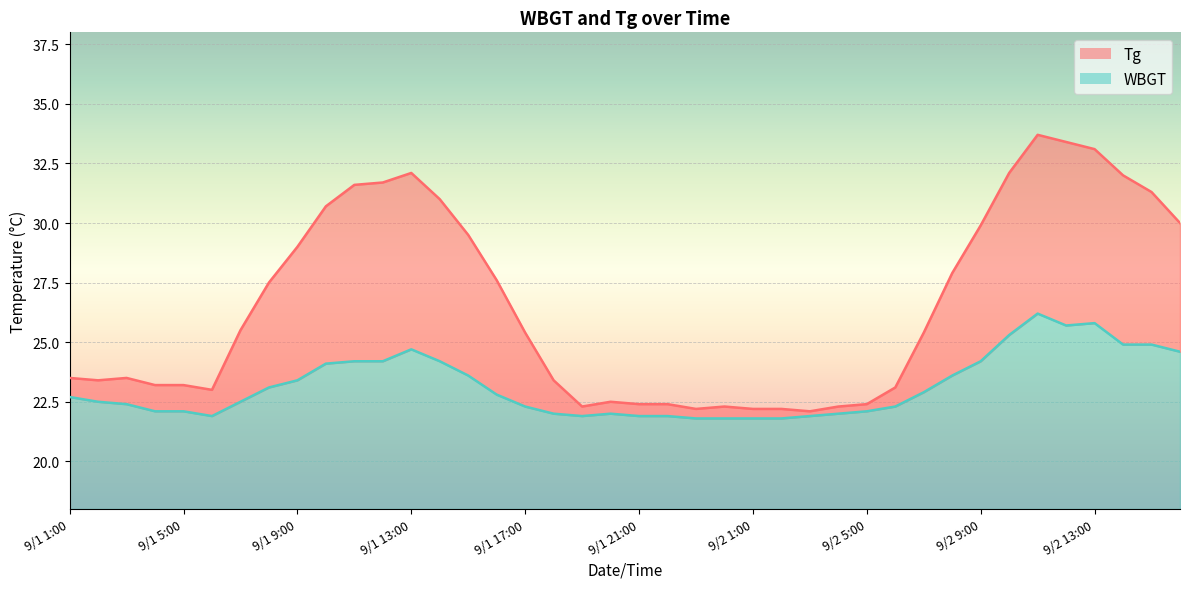

At which category does WBGT reach its first local valley?

9/1 6:00